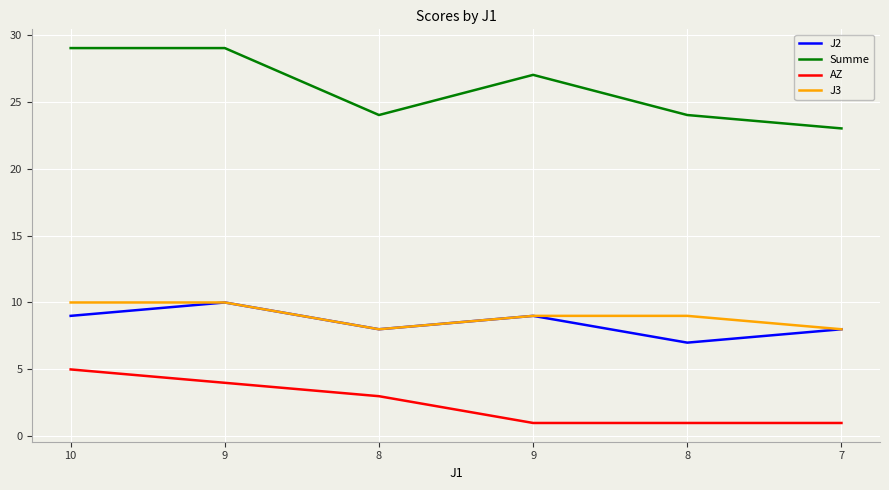

Between 8 and 9, which series saw the biggest shift?

Summe